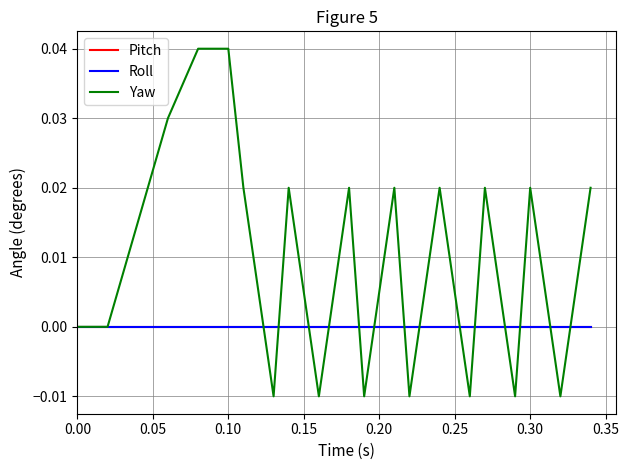

After their last crossing, which series has the higher values: Yaw or Pitch?

Yaw